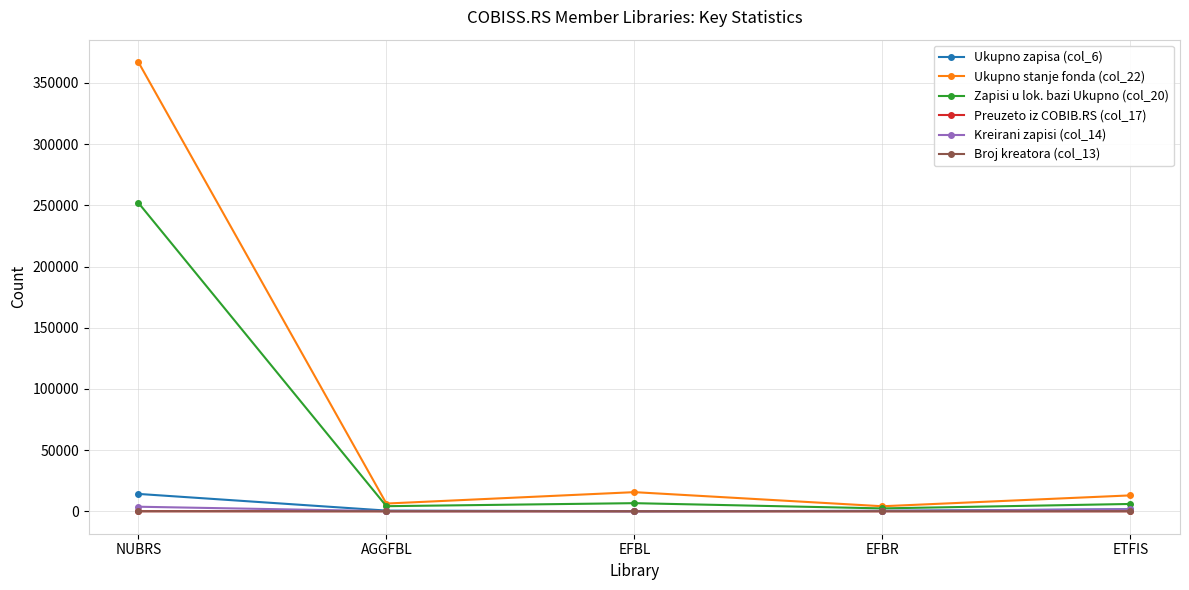

What is the total value across all series at EFBL?

22285